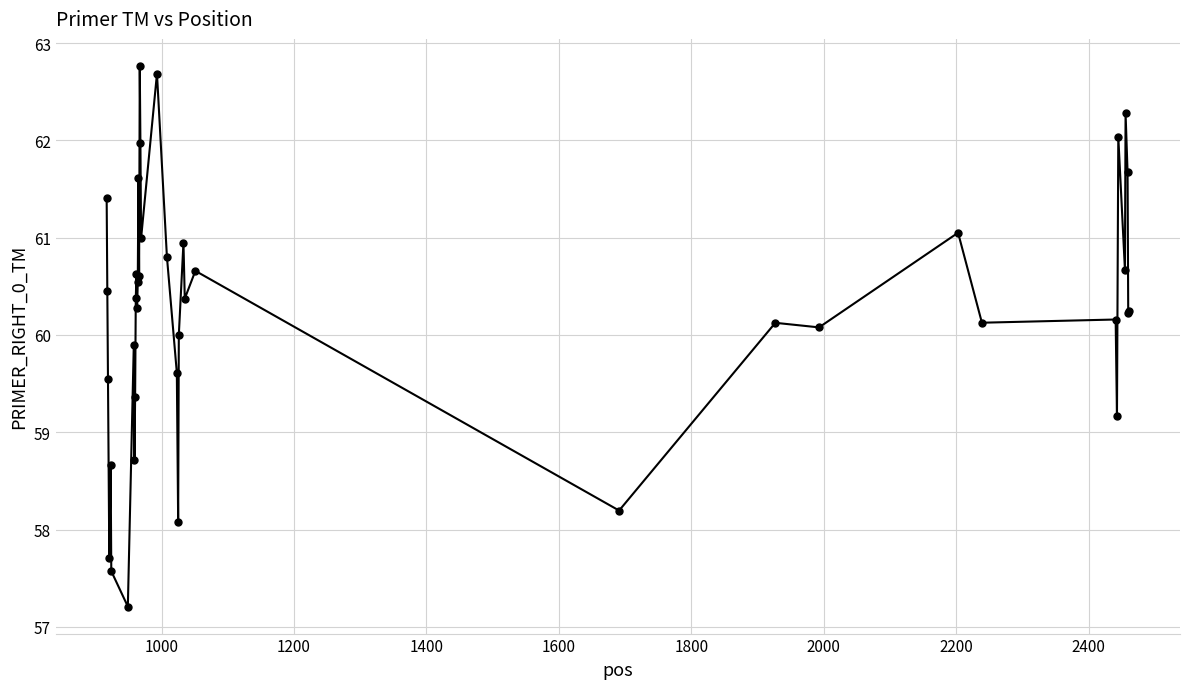

Count the number of categories in the chart.

40